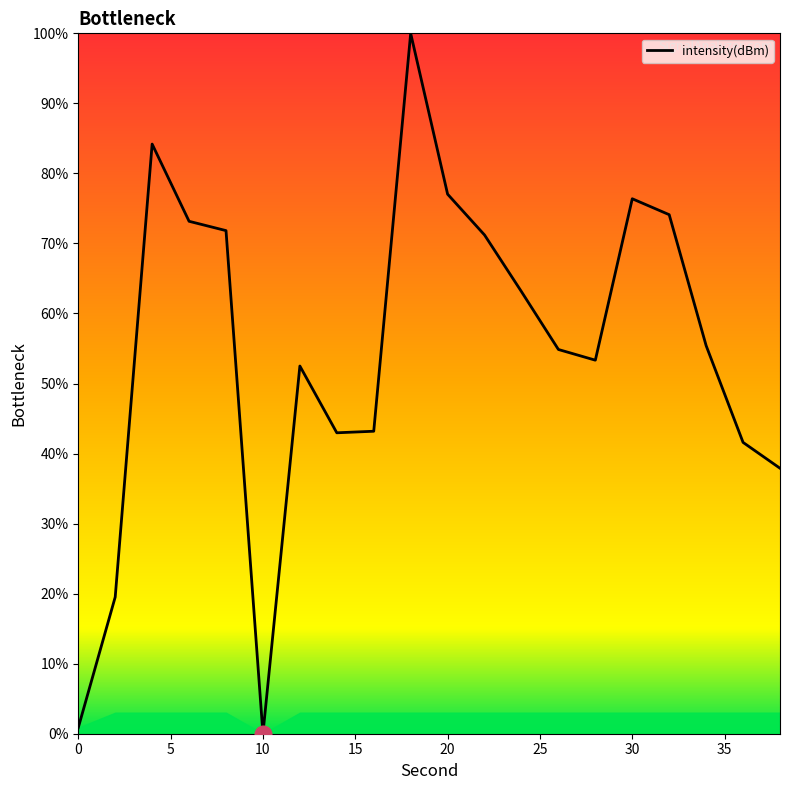

How many distinct data groups are displayed?

1